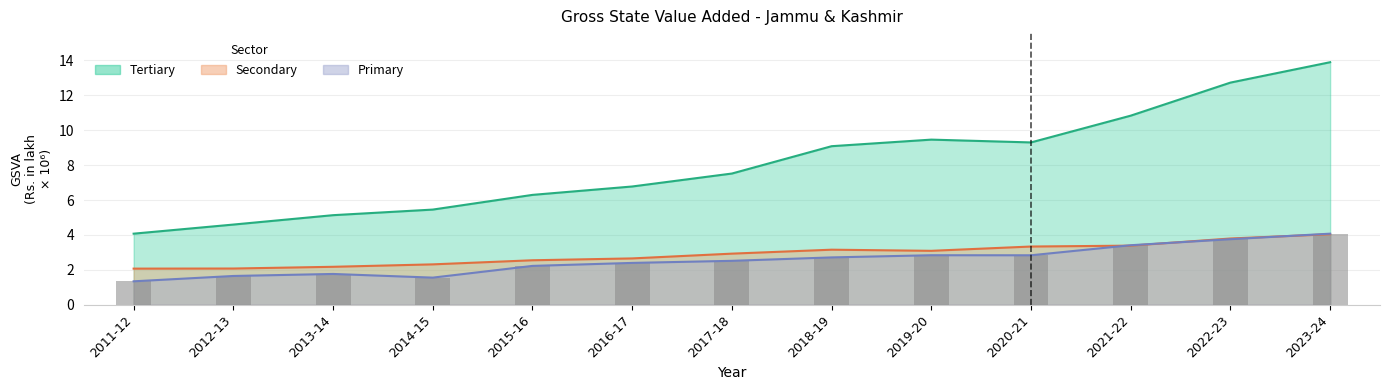

Rank the categories by Primary value from highest to lowest.

2023-24, 2022-23, 2021-22, 2019-20, 2020-21, 2018-19, 2017-18, 2016-17, 2015-16, 2013-14, 2012-13, 2014-15, 2011-12